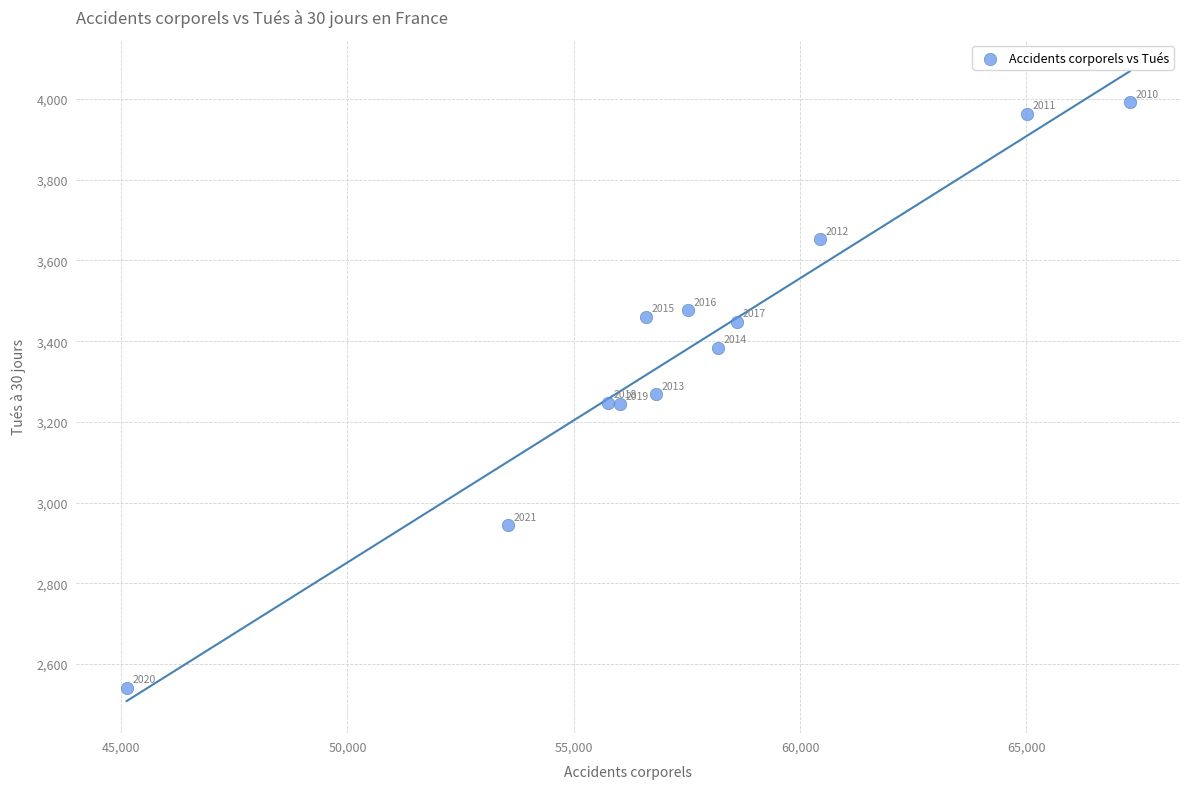

What is the average X value?

57578